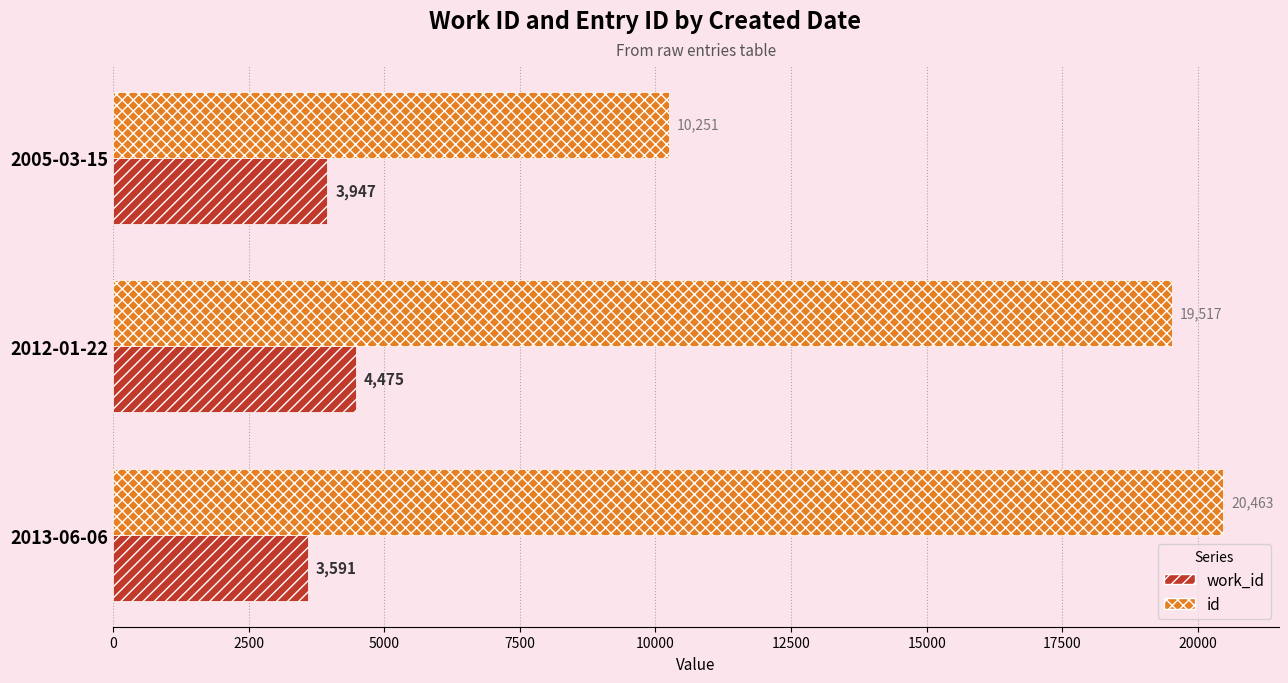

Between 2012-01-22 and 2013-06-06, which series saw the biggest shift?

id